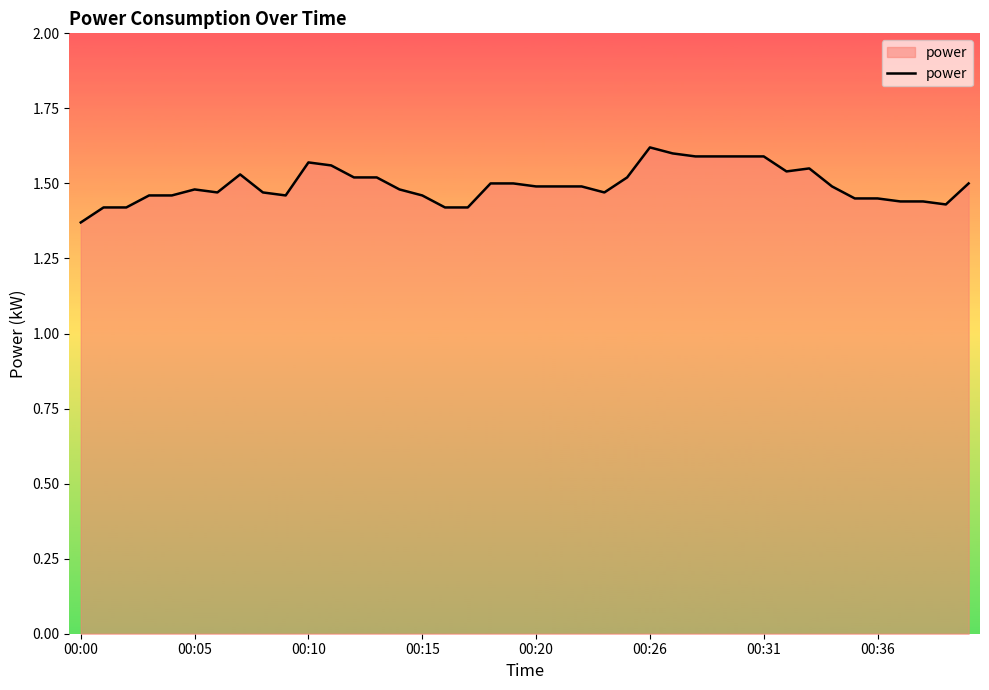

Does the chart display data point markers on the line(s)?

No